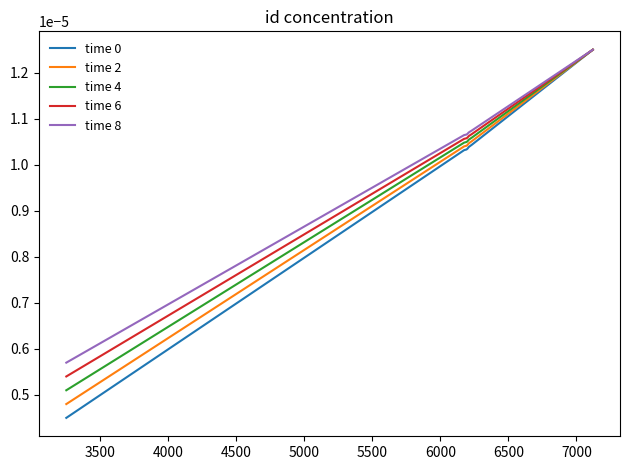

Which series has the largest range (max minus min)?

time 0